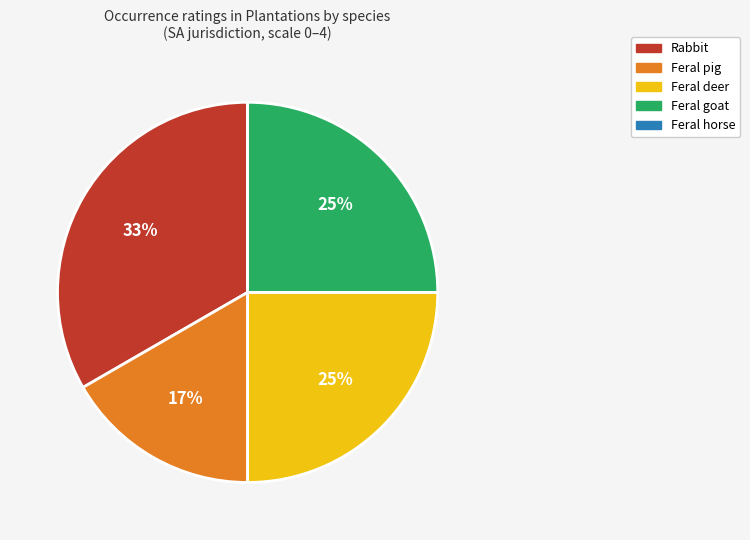

Which category has the biggest portion of the pie?

Rabbit